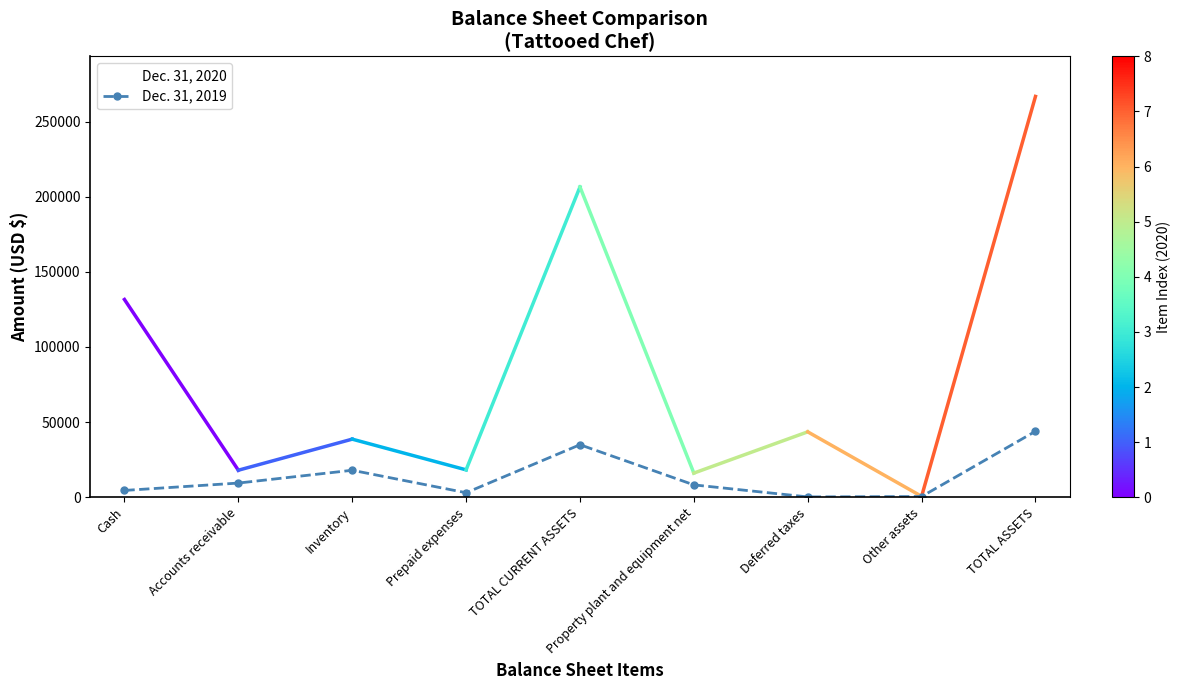

Count the number of categories in the chart.

9